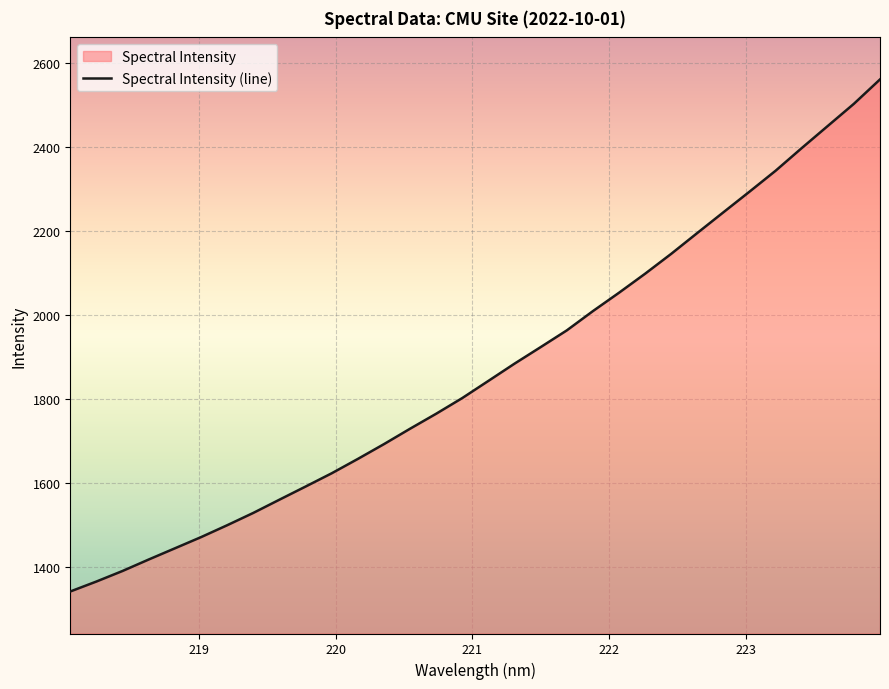

What is the greatest value displayed?

2559.8